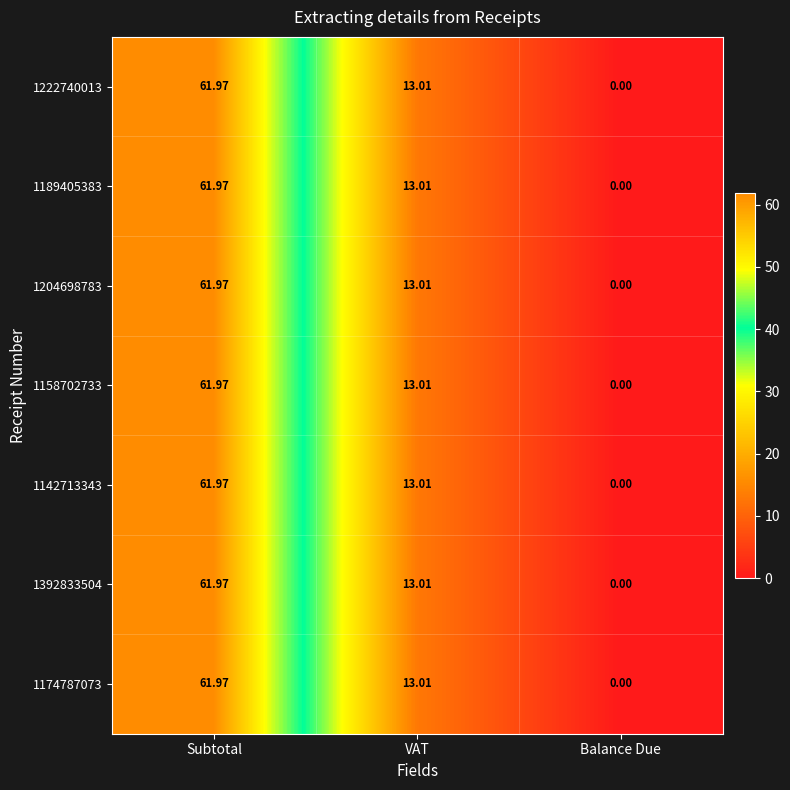

How many distinct data groups are displayed?

7